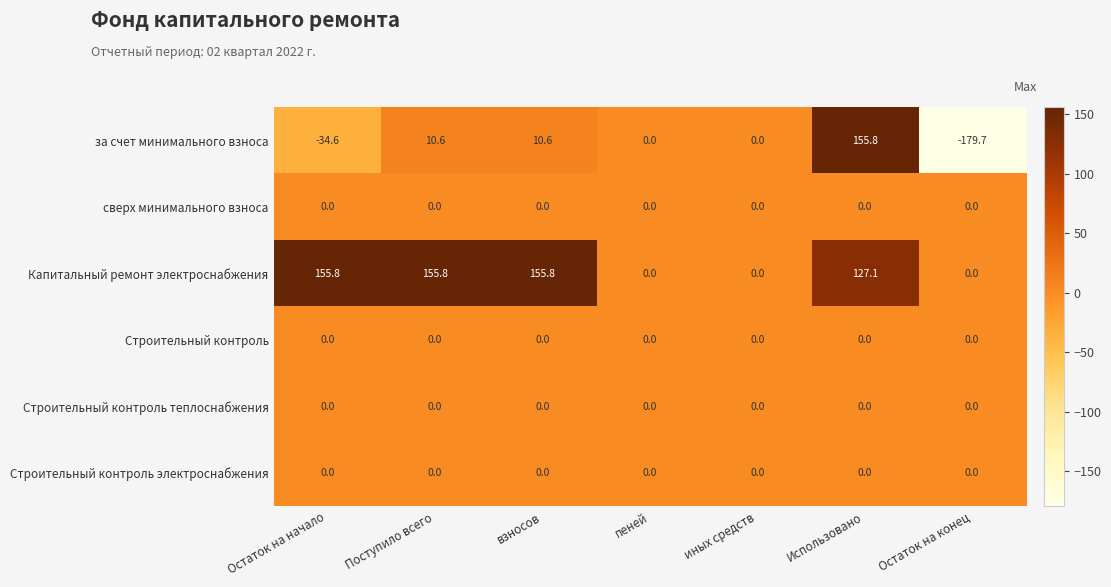

Which category has the lowest value across all series?

Остаток на конец